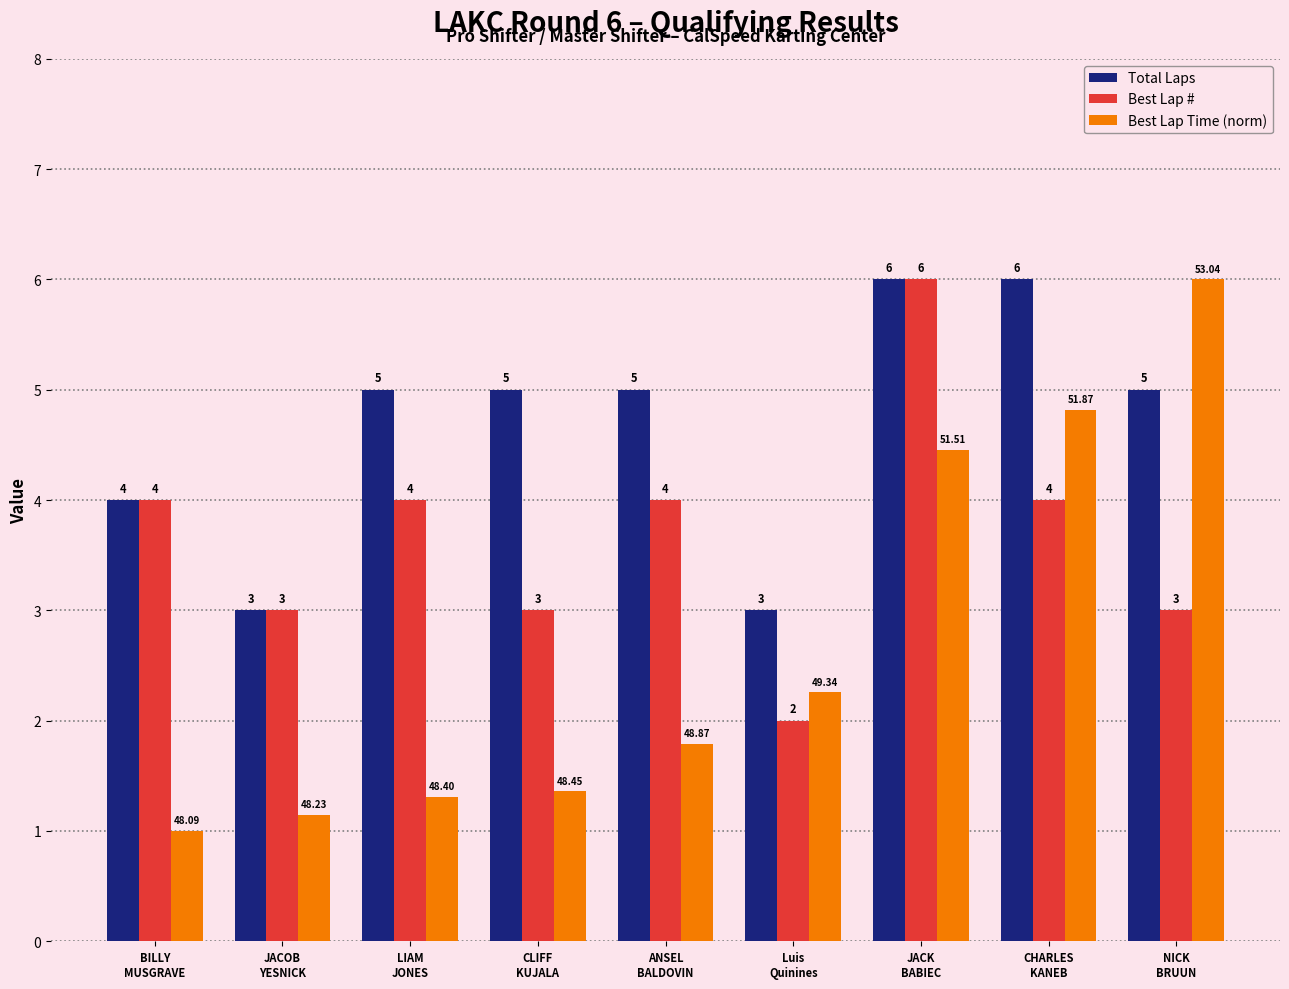

What is the difference between the maximum and second lowest values in the Best Lap # series?

3.0